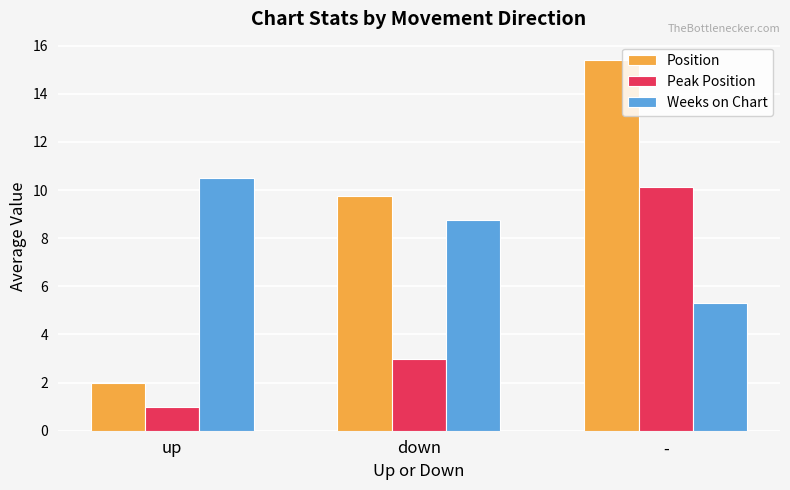

What is the total value across all series at -?

30.9